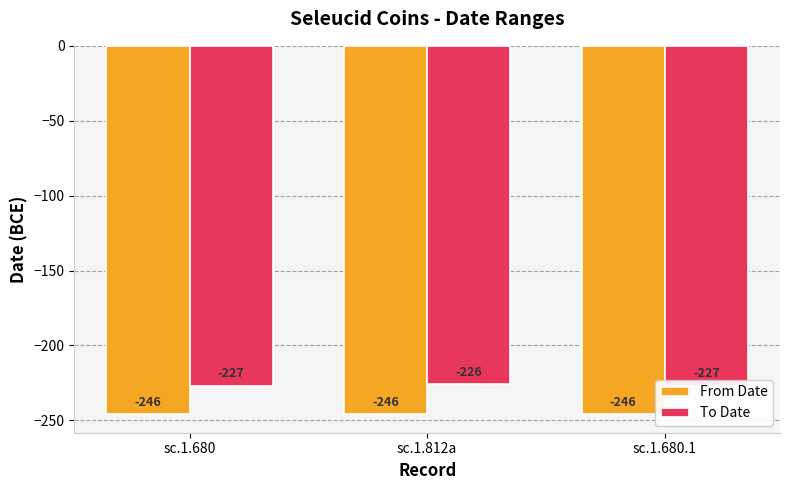

What is the total value across all series at sc.1.680.1?

-473